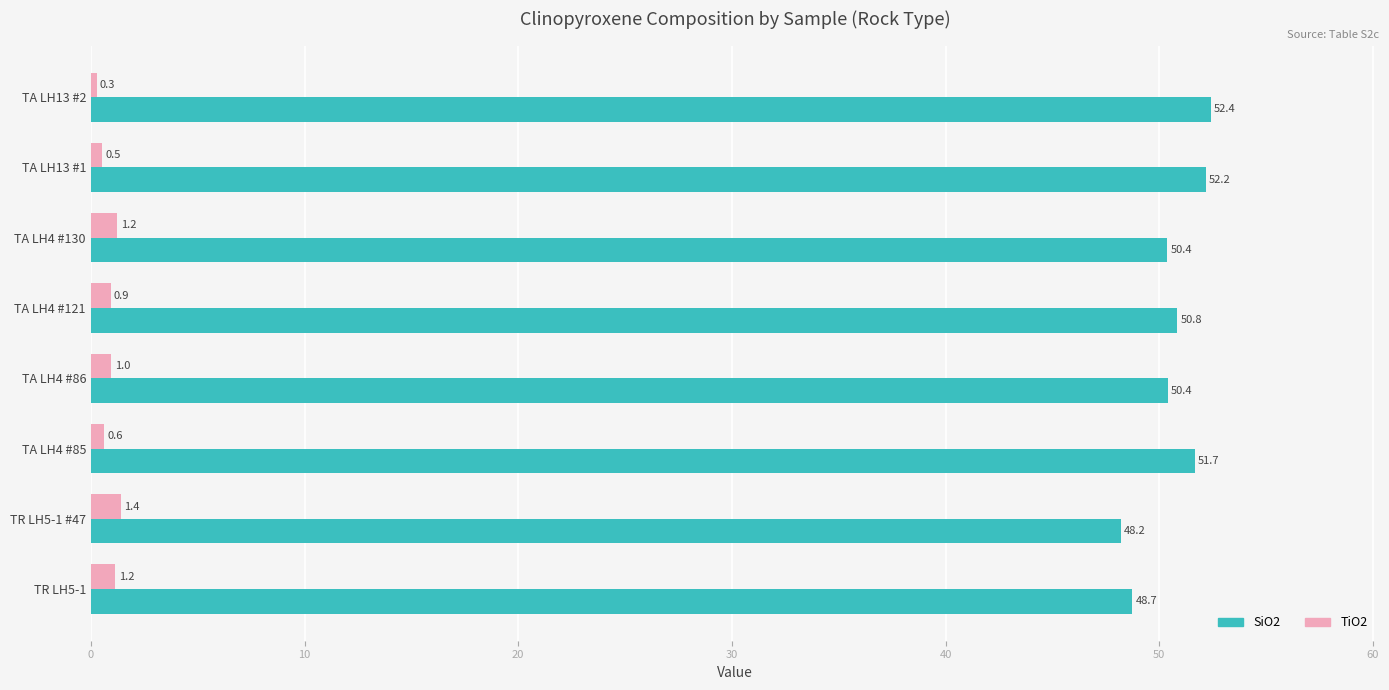

What is the total value across all series at TA LH13 #2?

52.7